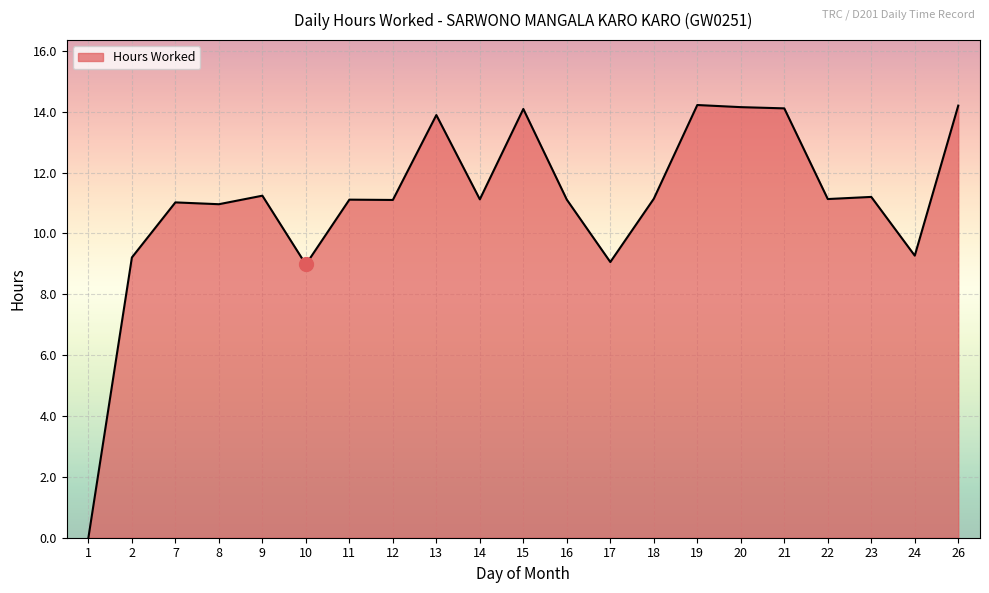

What is the change in value from 21 to 23?

-2.9